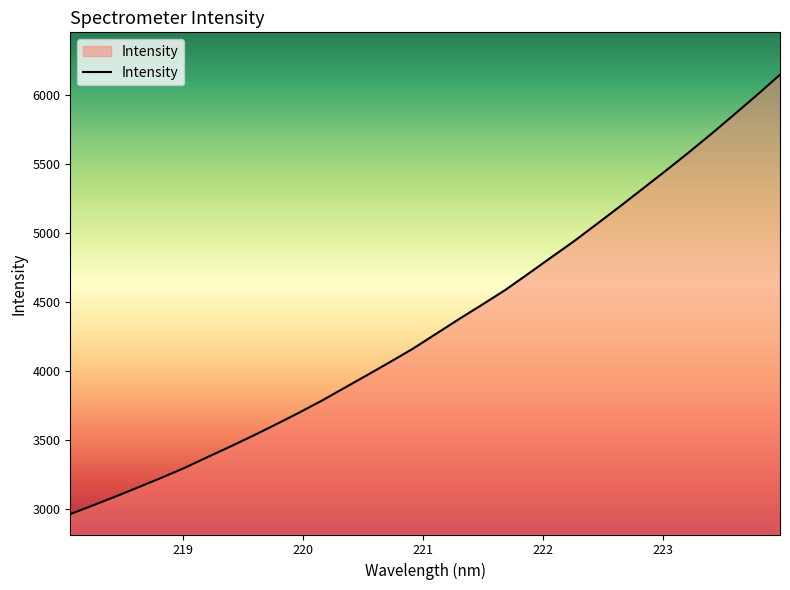

How many lines are shown in the chart?

1